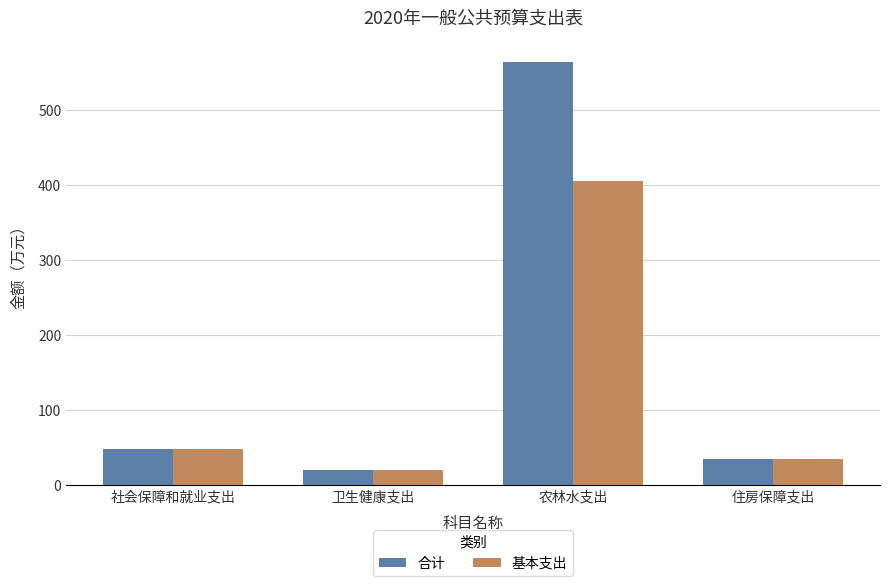

How many bars are there in total?

8